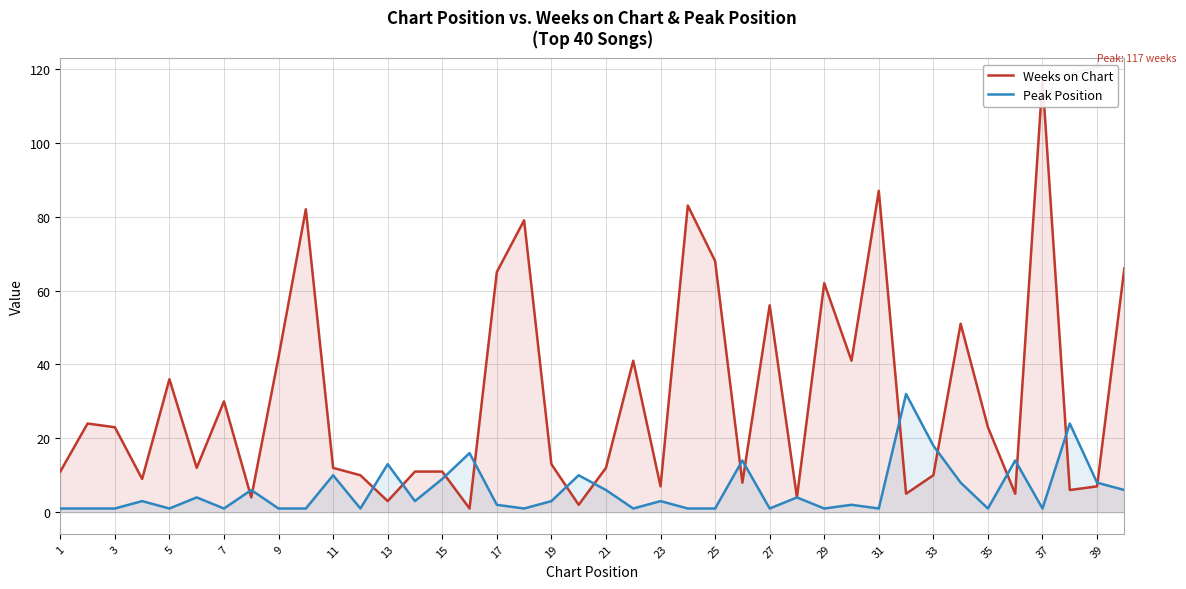

How many data points in Weeks on Chart are less than 13?

20